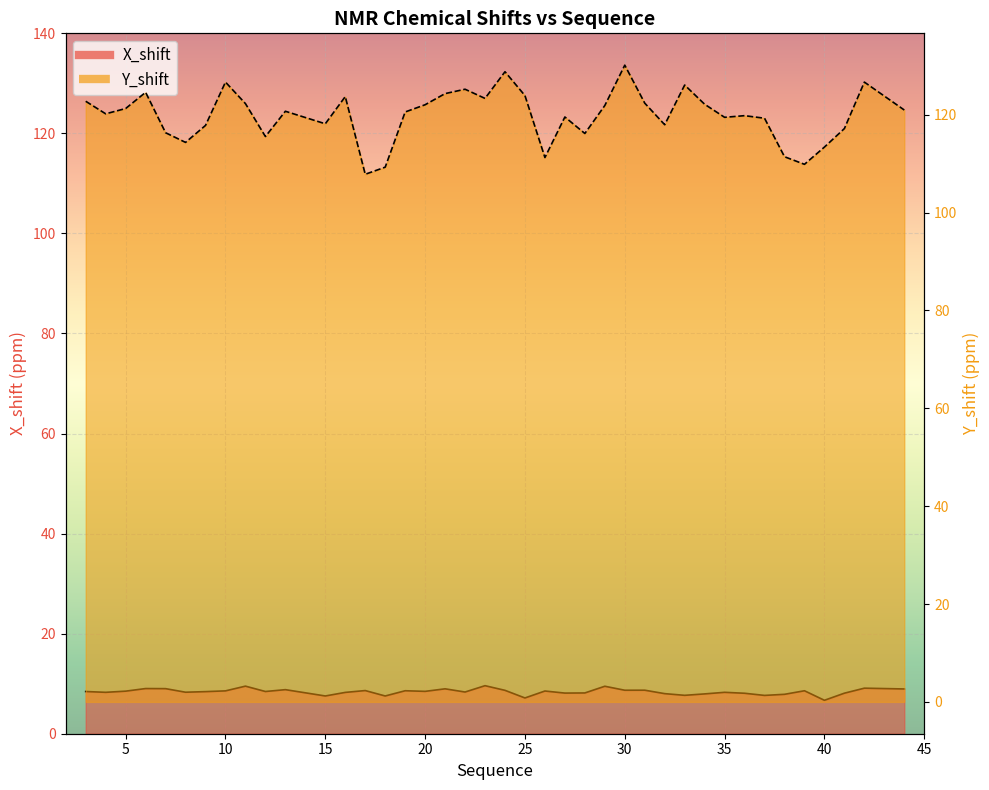

List the series in order of their overall mean, lowest first.

X_shift, Y_shift